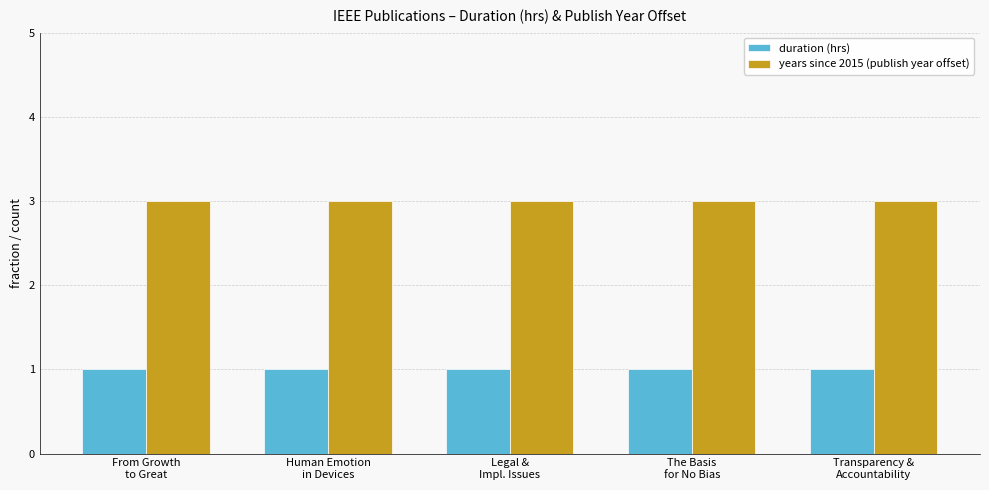

How many data points does each series have?

5